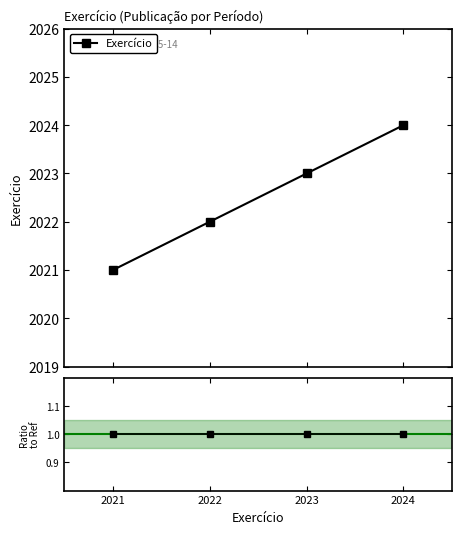

Which series has the largest range (max minus min)?

Exercício